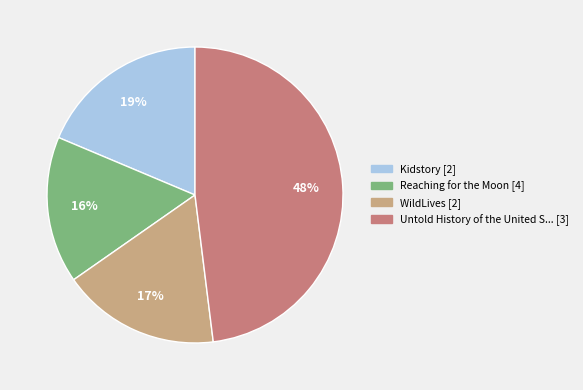

To the nearest percent, what is the difference between the largest and smallest slice percentages?

32%